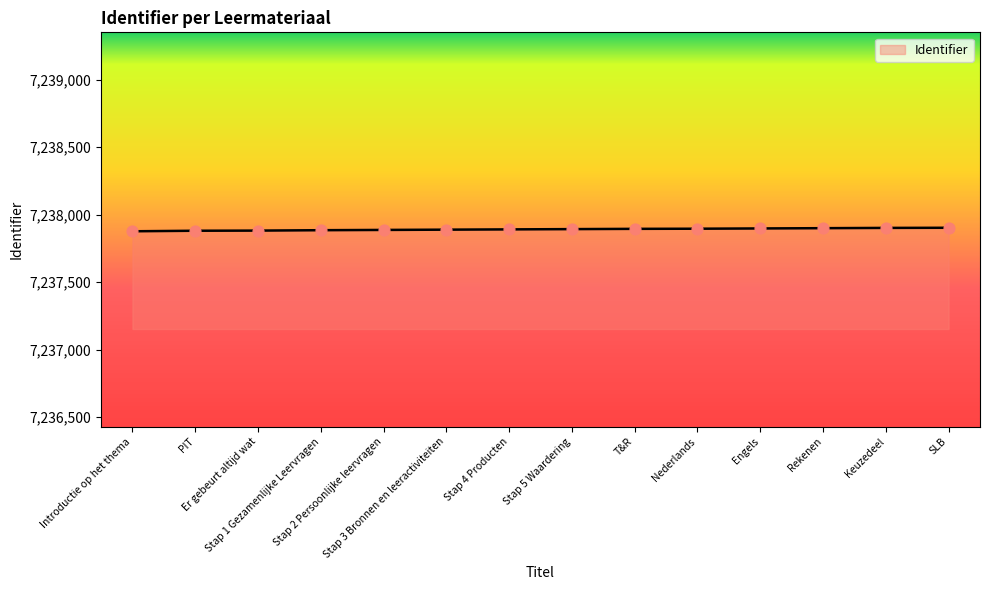

What is the greatest value displayed?

7237902